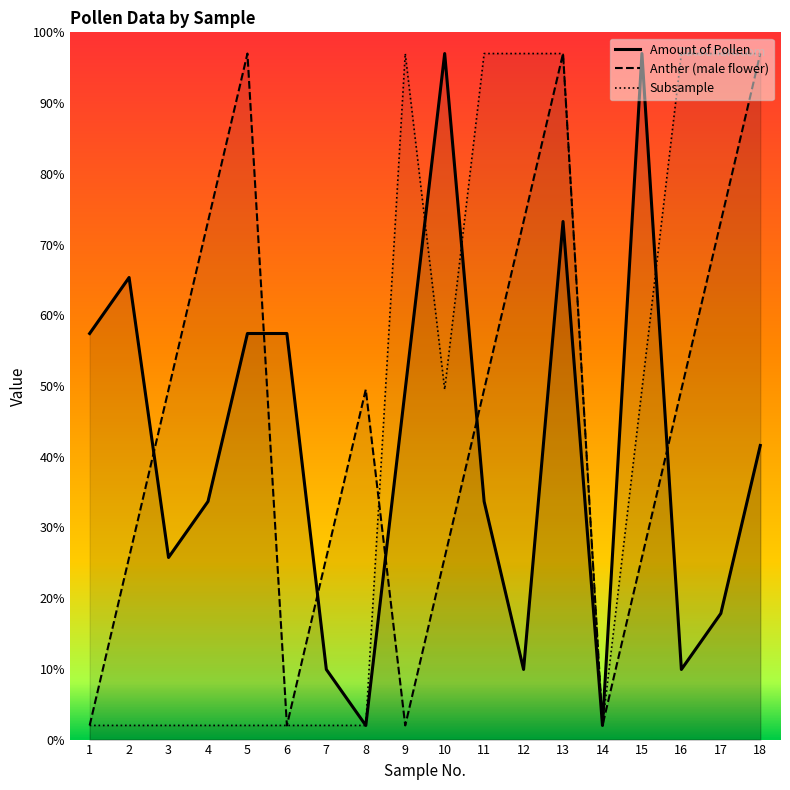

Which series has the widest spread of values?

Amount of Pollen